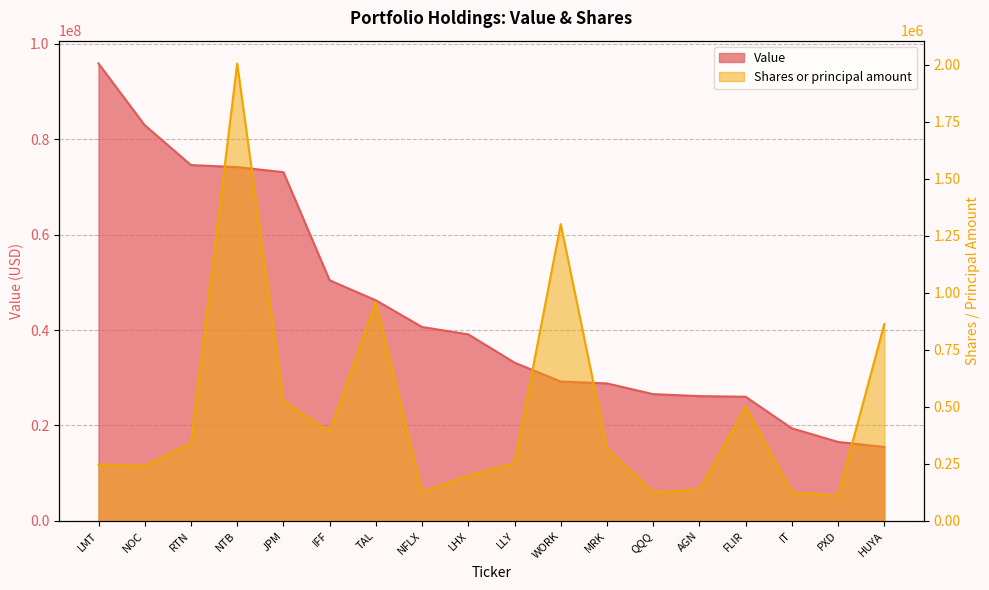

What is the difference between the maximum and minimum values in the Shares or principal amount series?

1895463